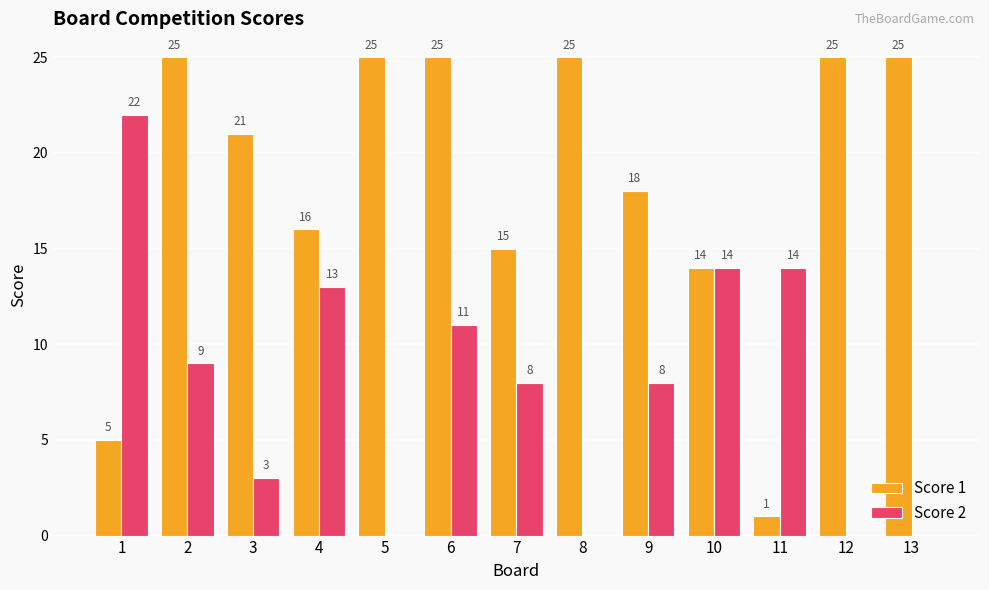

How many distinct data groups are displayed?

2